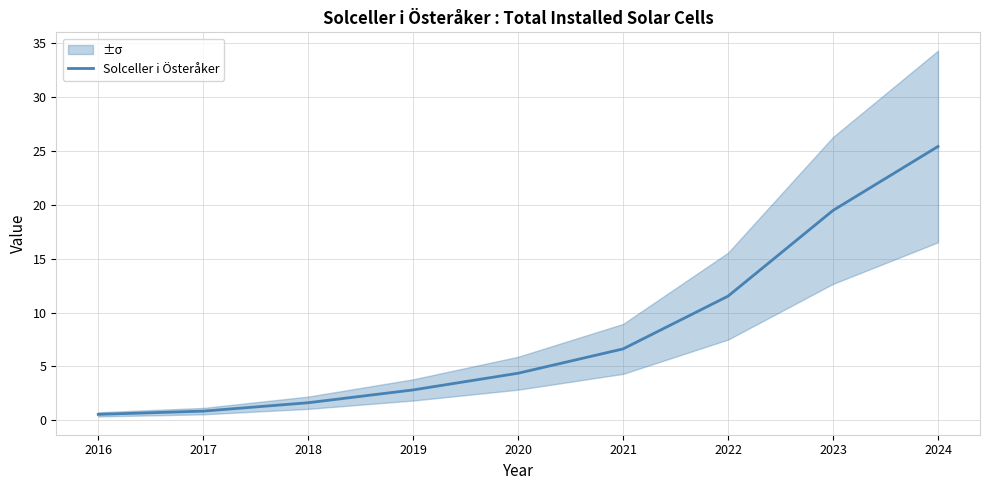

List the labels in order of value, smallest first.

2016, 2017, 2018, 2019, 2020, 2021, 2022, 2023, 2024